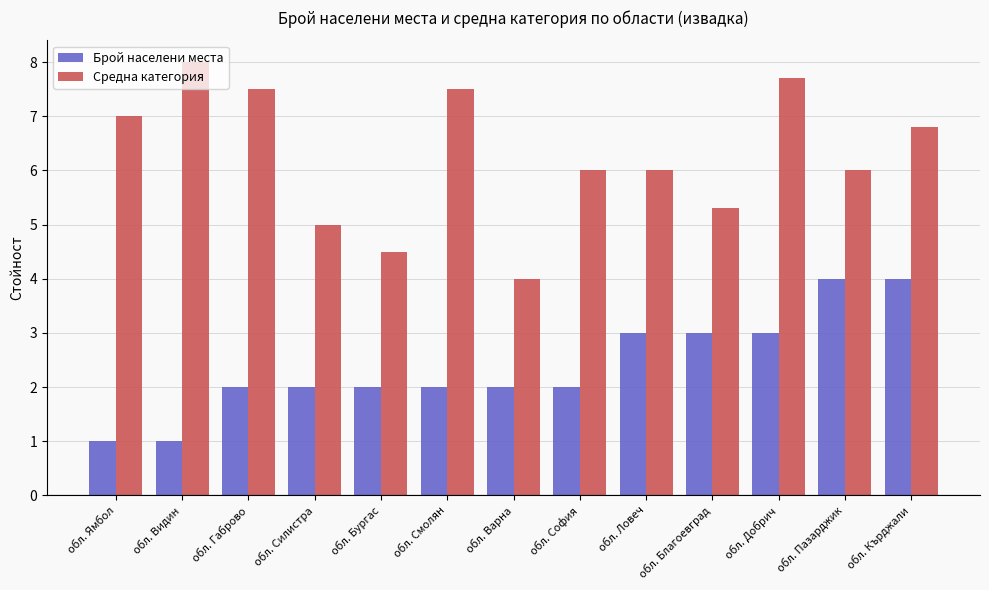

What is the difference between the Брой населени места values at обл. Добрич and обл. Бургас?

1.0